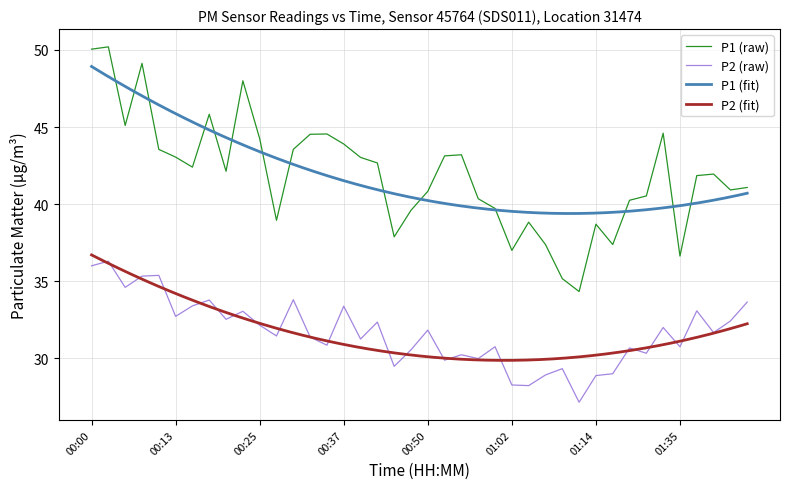

Which series changed the most between 01:09 and 01:42?

P1